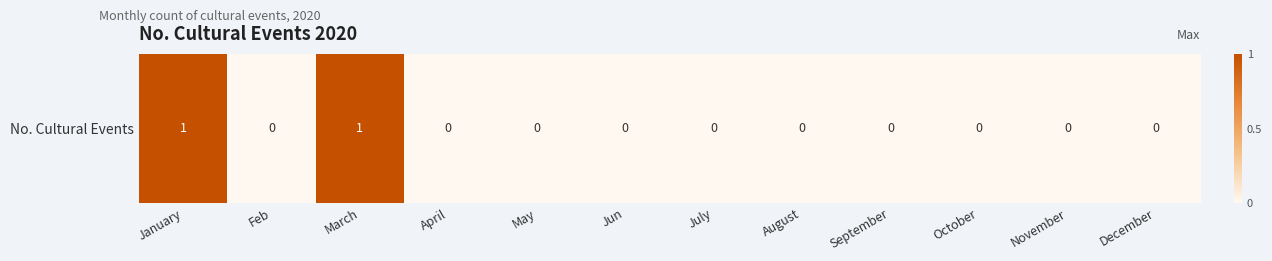

How many positive values are there?

2